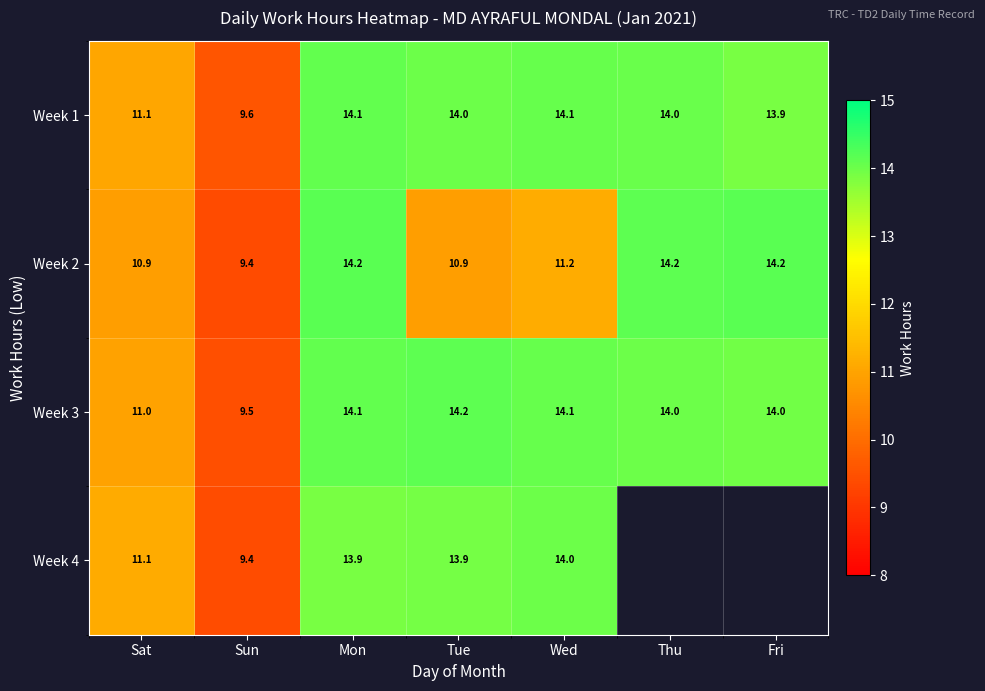

The value of Week 2 at Tue is 10.9. True or false?

True